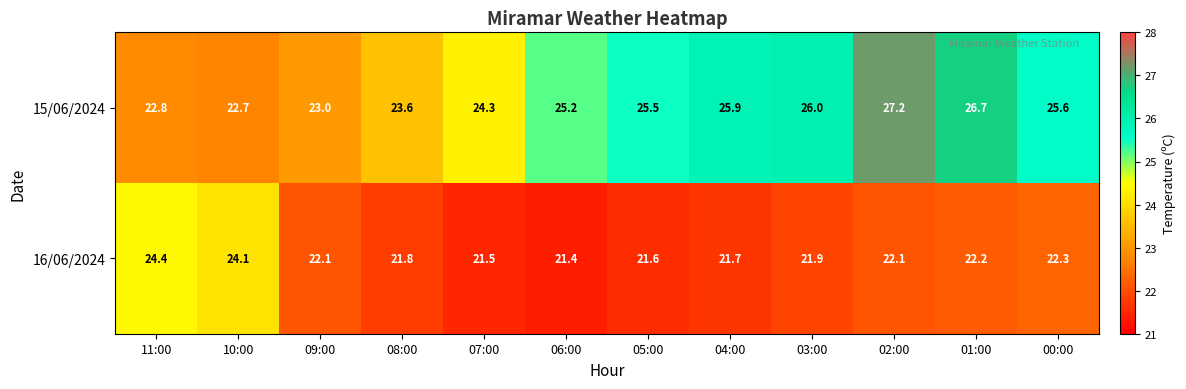

Where does the 15/06/2024 series first go above 25?

06:00